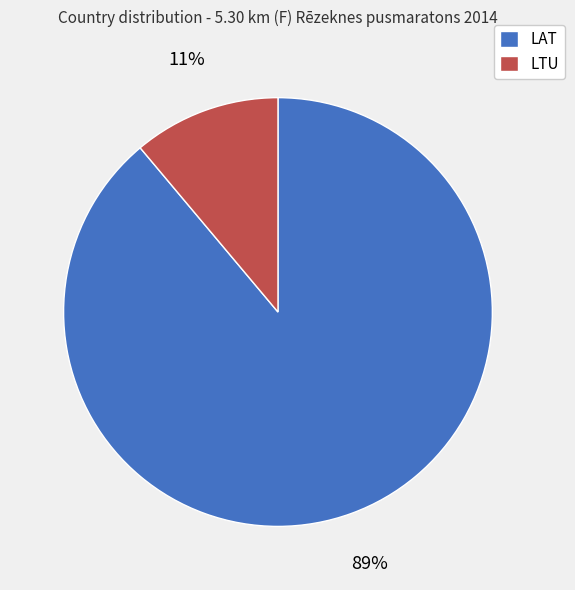

Do LAT and LTU together represent more than half of the pie?

Yes